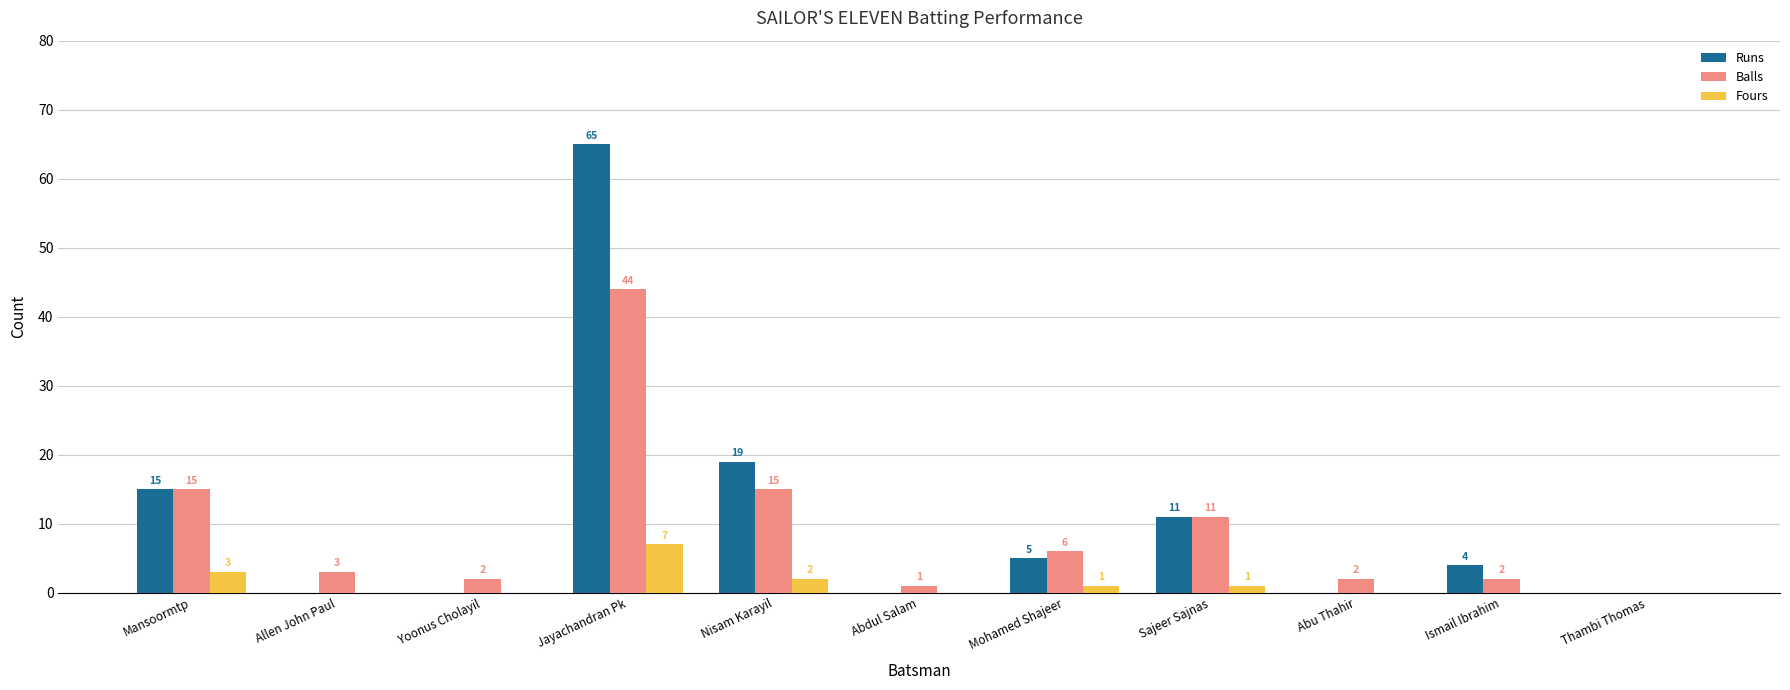

What are all the series names shown in the legend?

Runs, Balls, Fours